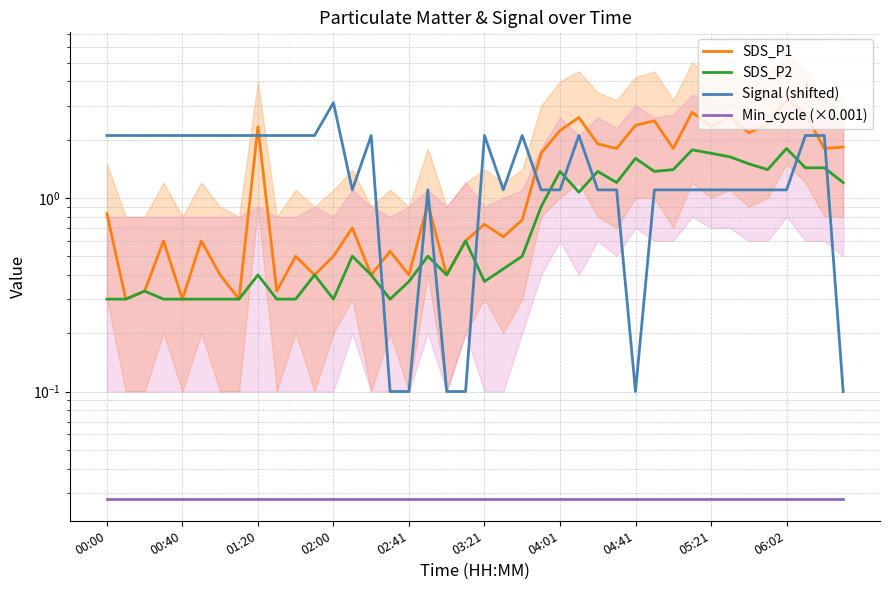

What is the difference between the maximum and minimum values in the Signal (shifted) series?

3.0